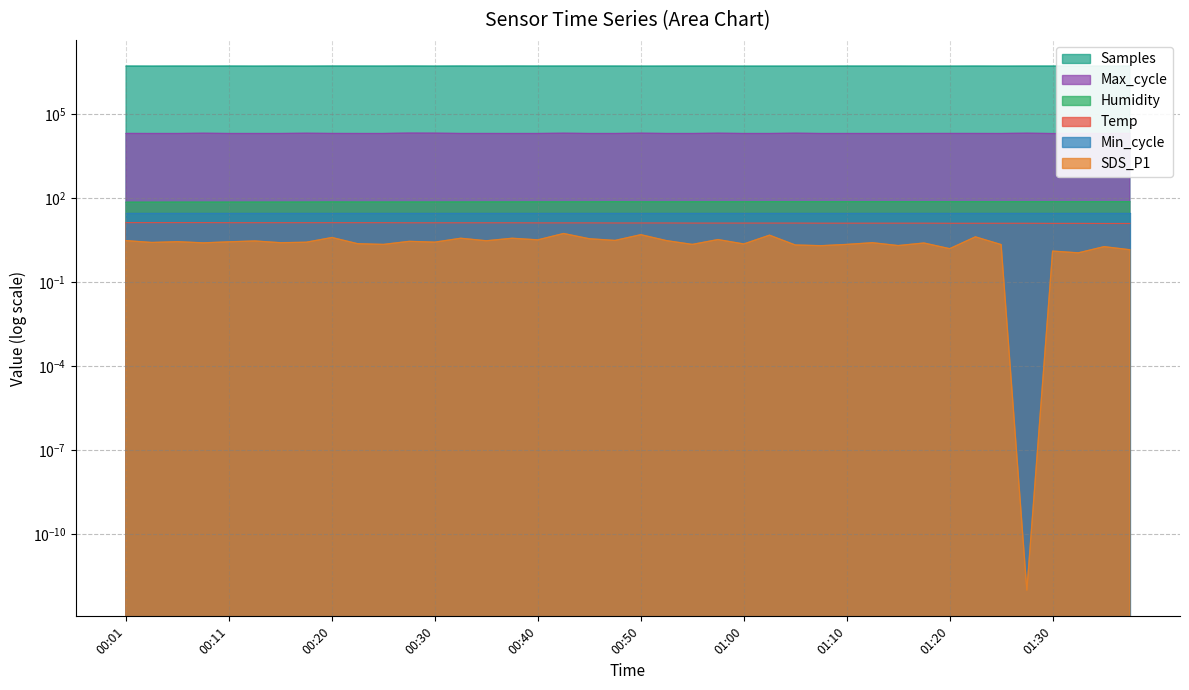

The value of Max_cycle at 01:10 is 6979.7. True or false?

False